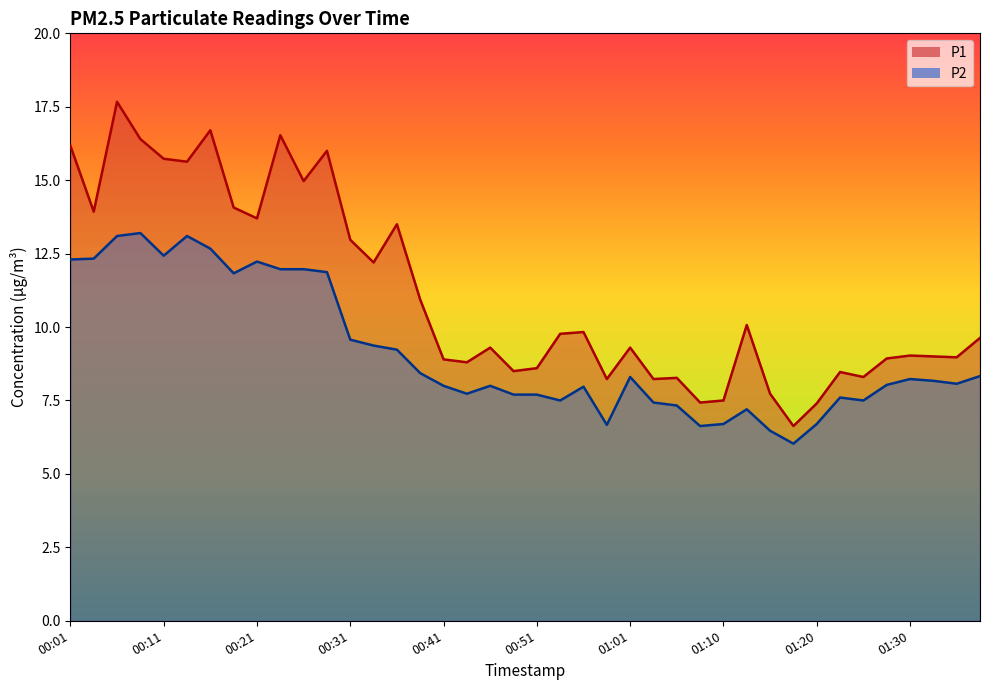

Between 01:05 and 01:25, which series saw the biggest shift?

P2